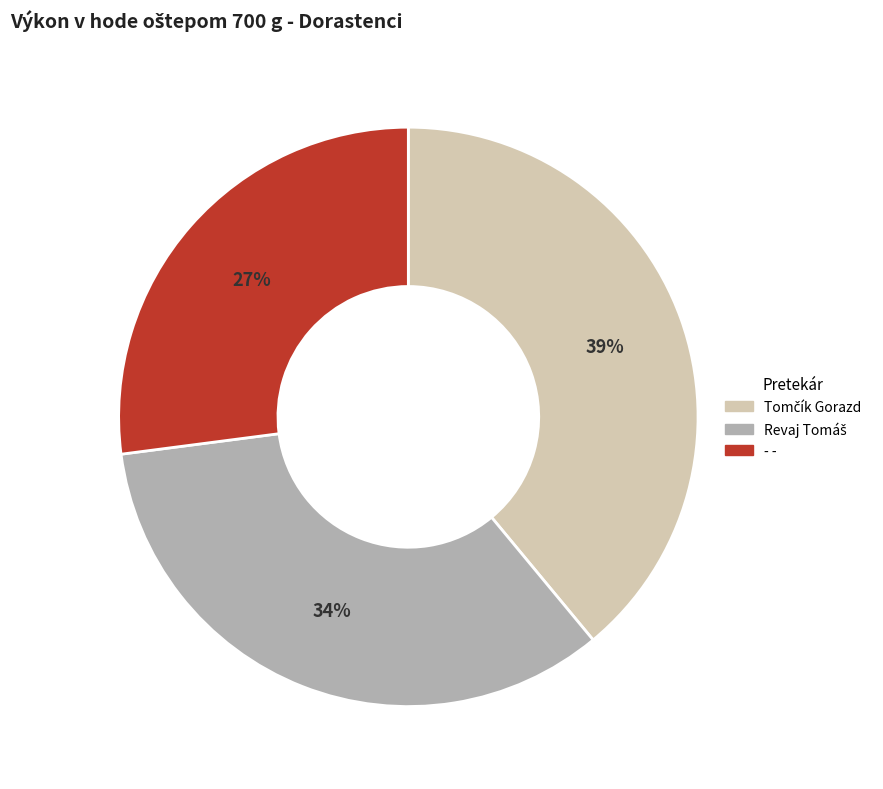

Does any single category account for the majority?

No